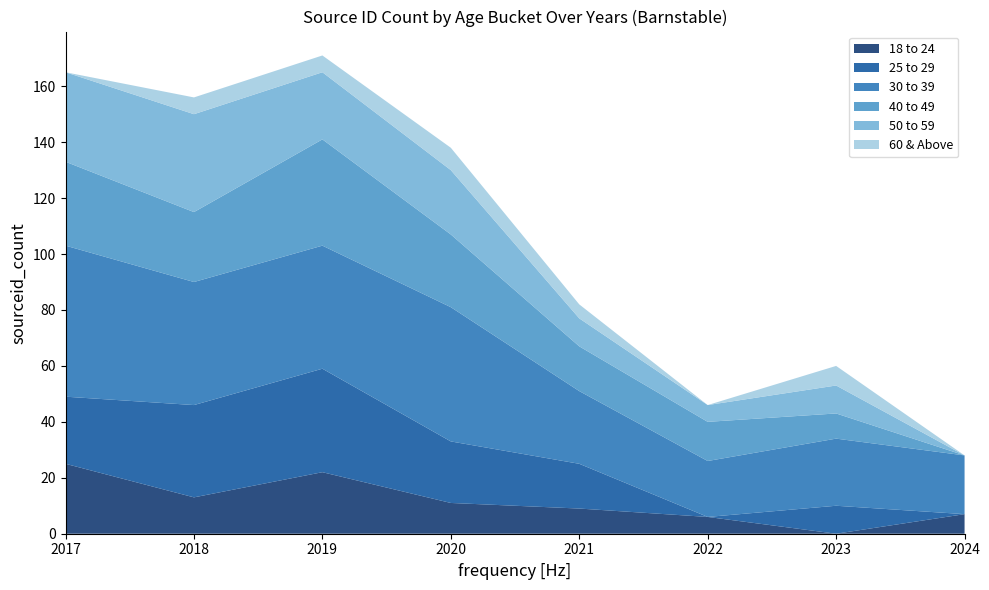

Reading right to left, what are all the values shown in this chart?

18 to 24: 2024=7	2023=0	2022=6	2021=9	2020=11	2019=22	2018=13	2017=25
25 to 29: 2024=0	2023=10	2022=0	2021=16	2020=22	2019=37	2018=33	2017=24
30 to 39: 2024=21	2023=24	2022=20	2021=26	2020=48	2019=44	2018=44	2017=54
40 to 49: 2024=0	2023=9	2022=14	2021=16	2020=26	2019=38	2018=25	2017=30
50 to 59: 2024=0	2023=10	2022=6	2021=10	2020=23	2019=24	2018=35	2017=32
60 & Above: 2024=0	2023=7	2022=0	2021=5	2020=8	2019=6	2018=6	2017=0